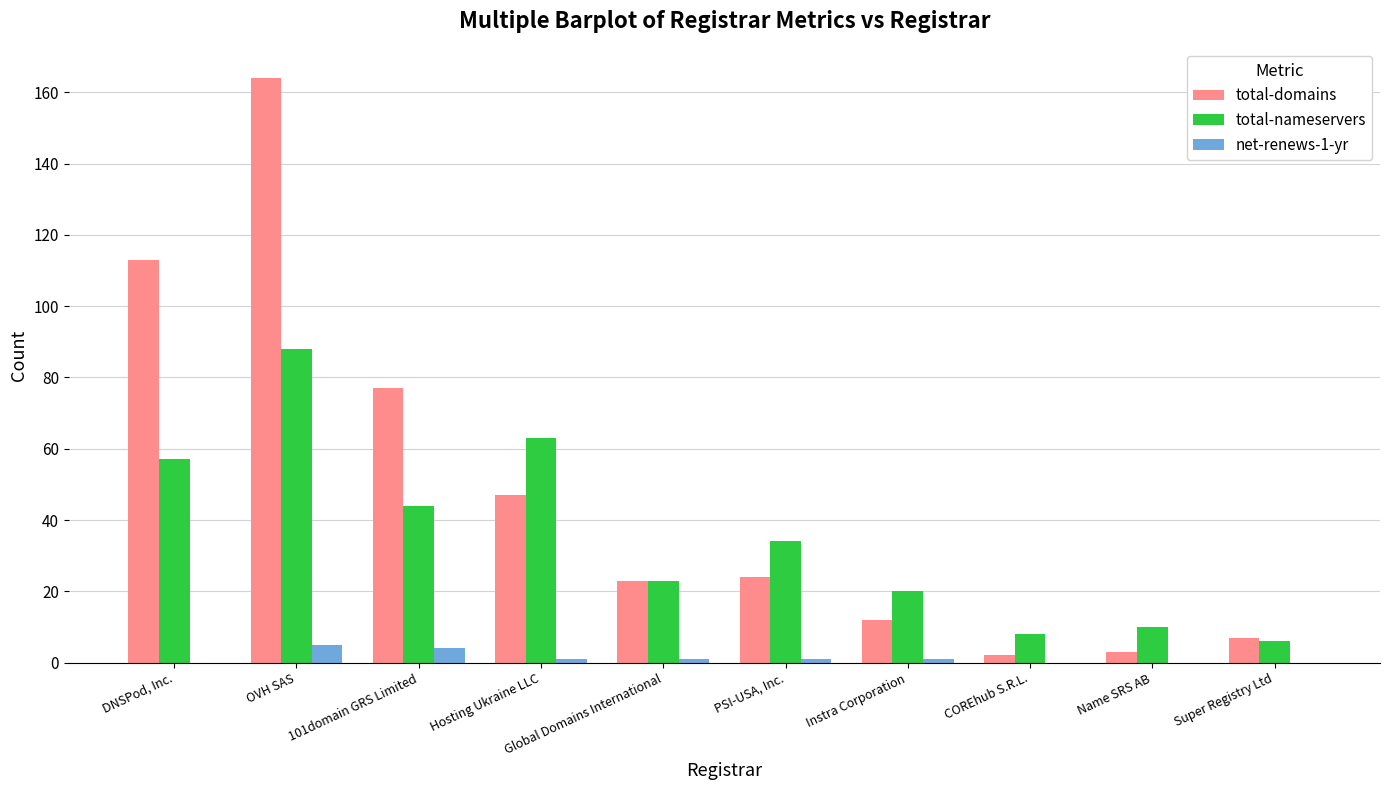

Which label corresponds to the largest value in the chart?

OVH SAS